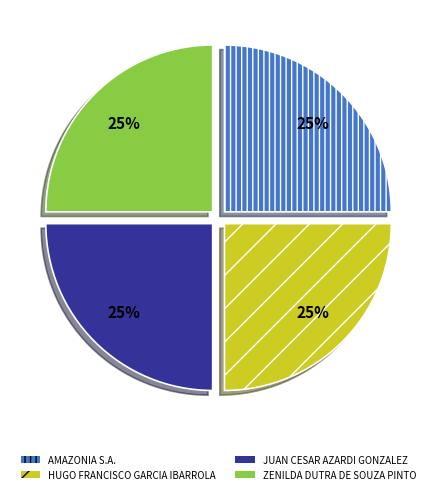

Is it true that JUAN CESAR AZARDI GONZALEZ is 25% of the pie?

True